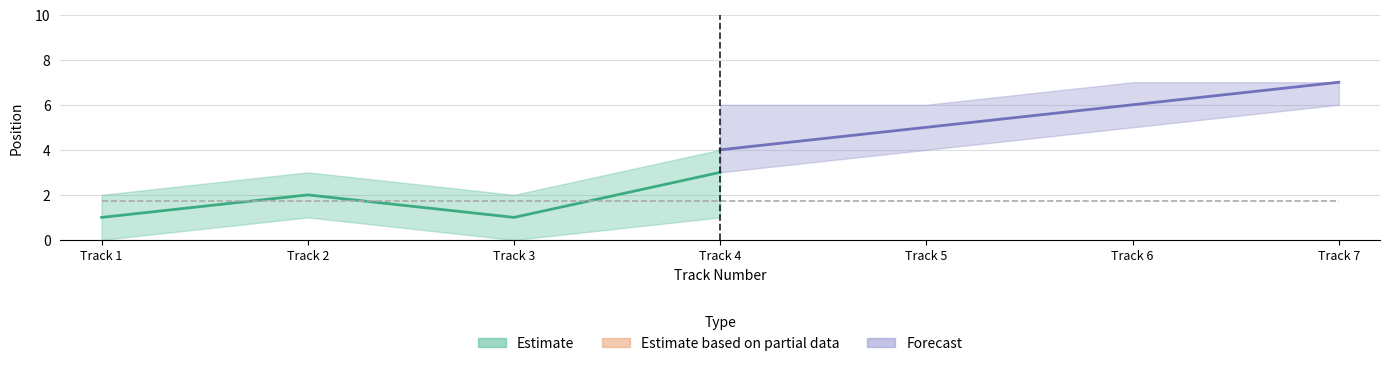

How many distinct data groups are displayed?

2